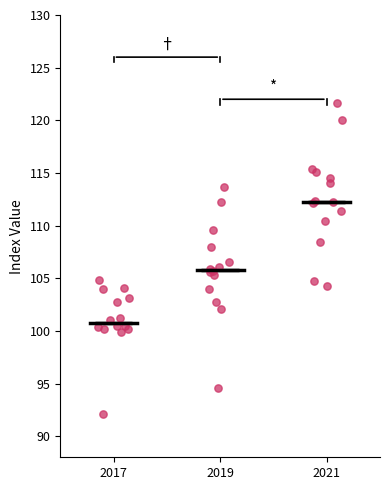

Reading left to right, transcribe this box plot: for each box, give where its median line is, the range the box spans, and where its two whiskers end, as read against the y-axis. The values are not printed on the chart, so give them approximately, as read against the axis.

2017: median 101.0, box 100.5 to 103.0, whiskers 100.0 to 105.0
2019: median 106.0, box 104.5 to 107.5, whiskers 102.0 to 112.0
2021: median 112.5, box 110.5 to 115.0, whiskers 104.5 to 120.0